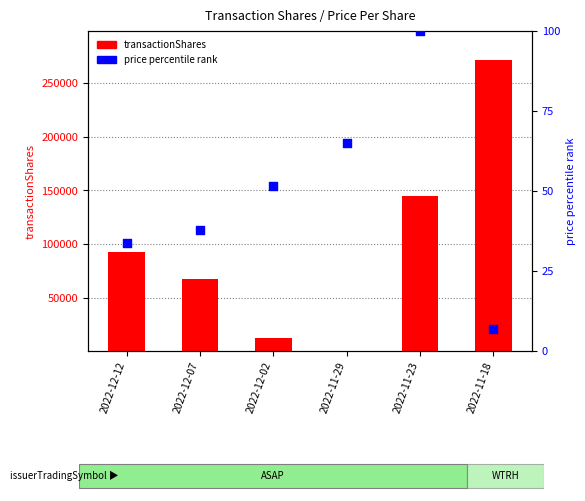

Which series contains the highest Y value?

transactionShares